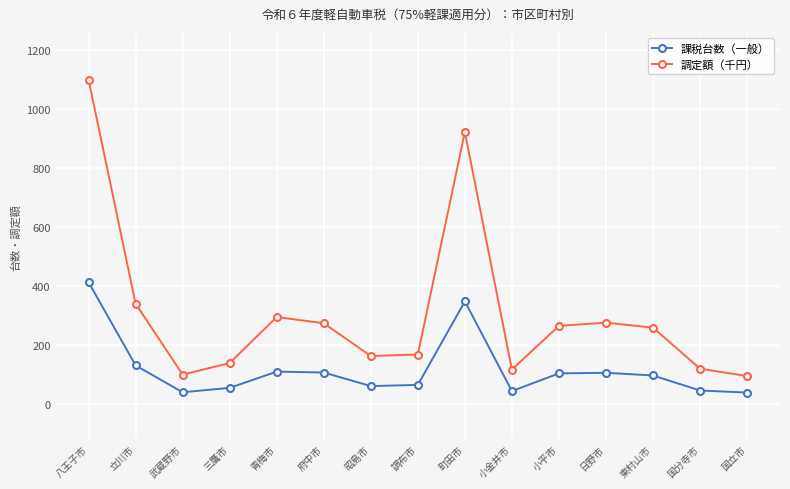

True or false: 調定額（千円） has a value of 462 at 青梅市.

False